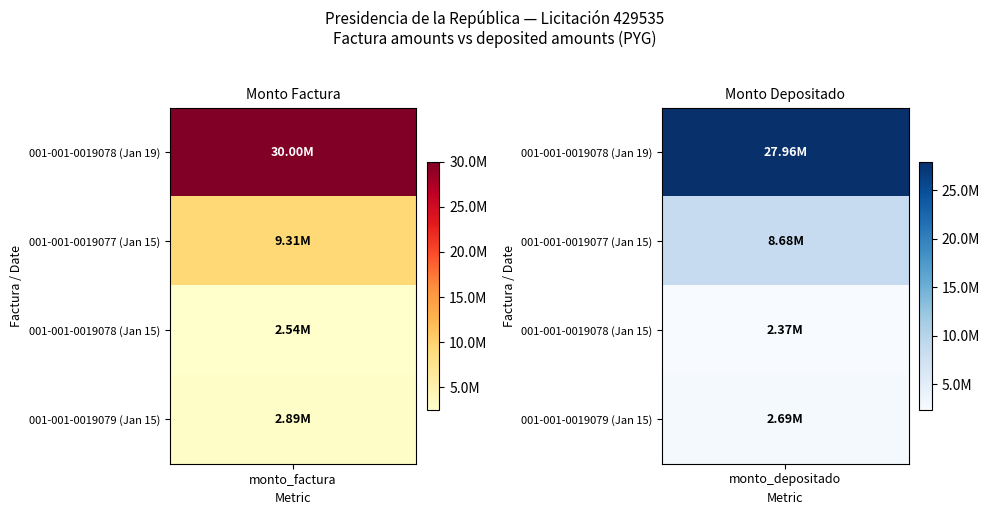

Between 1 and 3, which series saw the biggest shift?

monto_factura